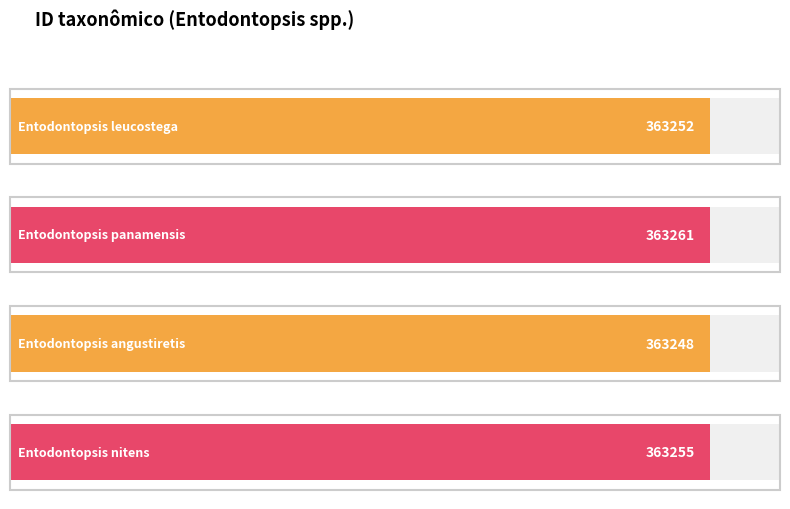

The value at Entodontopsis panamensis is 363261. True or false?

True